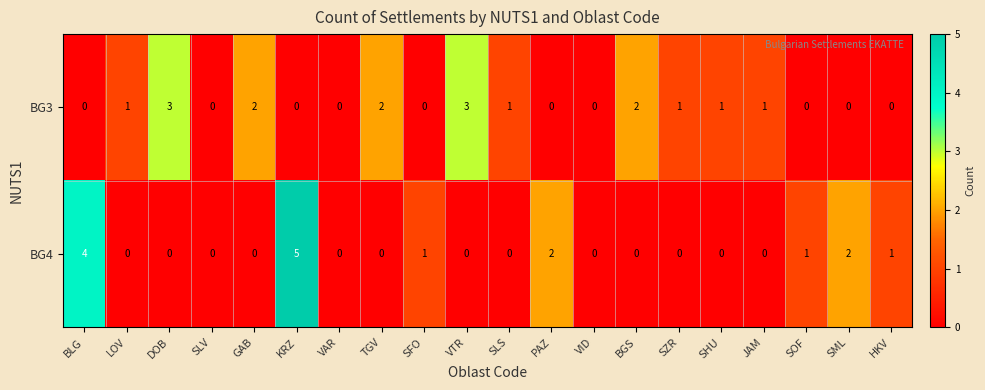

What is the difference between the maximum and minimum values in the BG4 series?

5